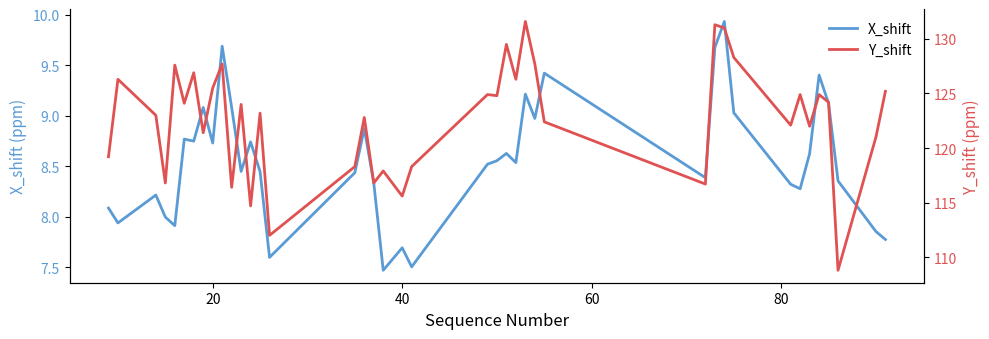

What is the average value of the Y_shift series?

122.7